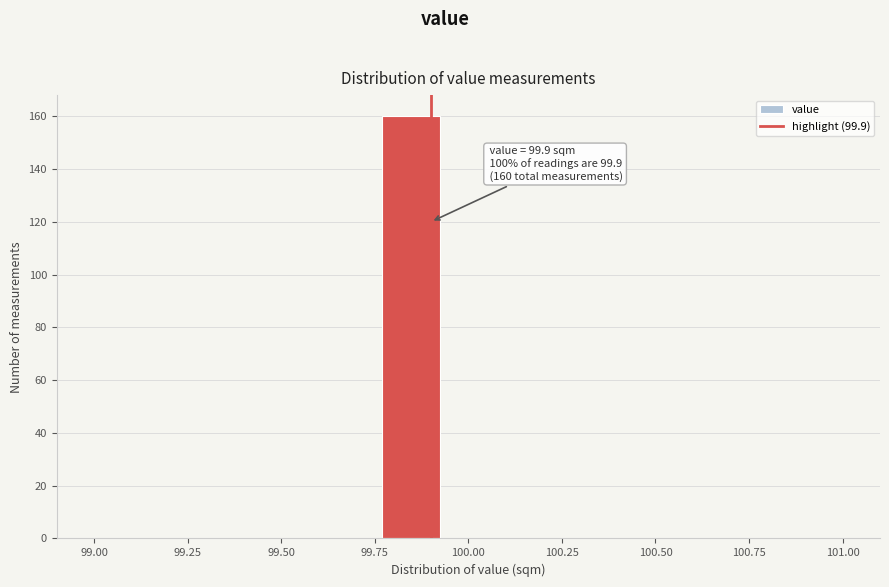

Around what value on the x-axis is the tallest bar? Give the approximate position of its centre, as read against the axis.

99.85